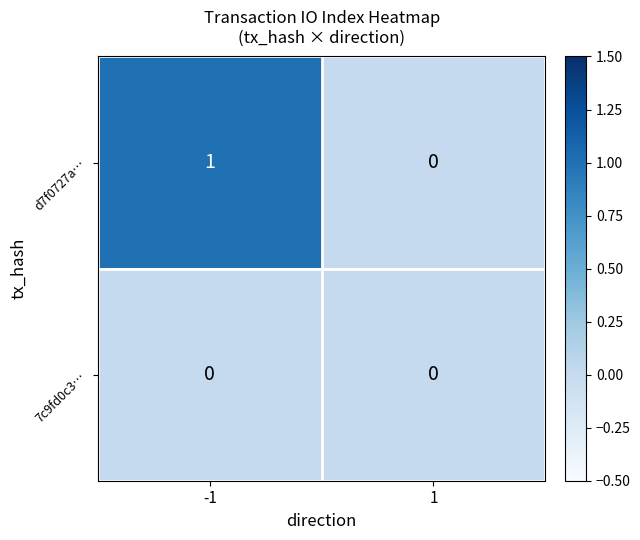

The value of 7c9fd0c3… at 1 is 0. True or false?

True